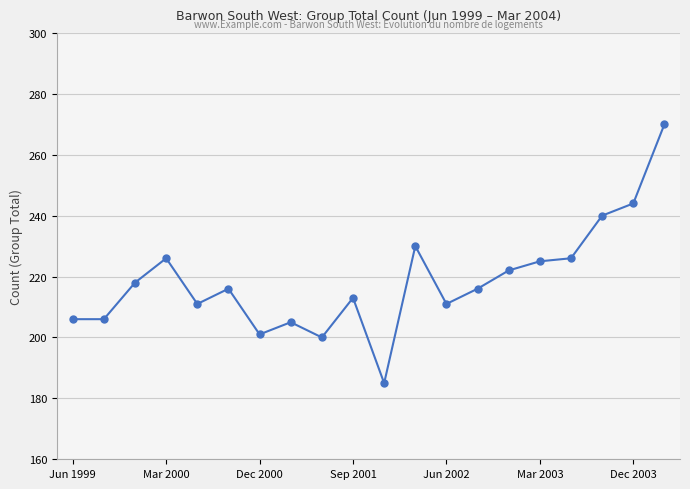

What is the sum of all values?

4371